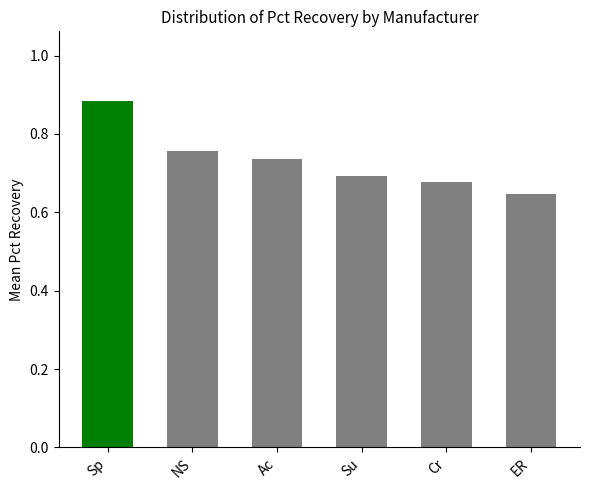

At which label is the value closest to 0?

ER